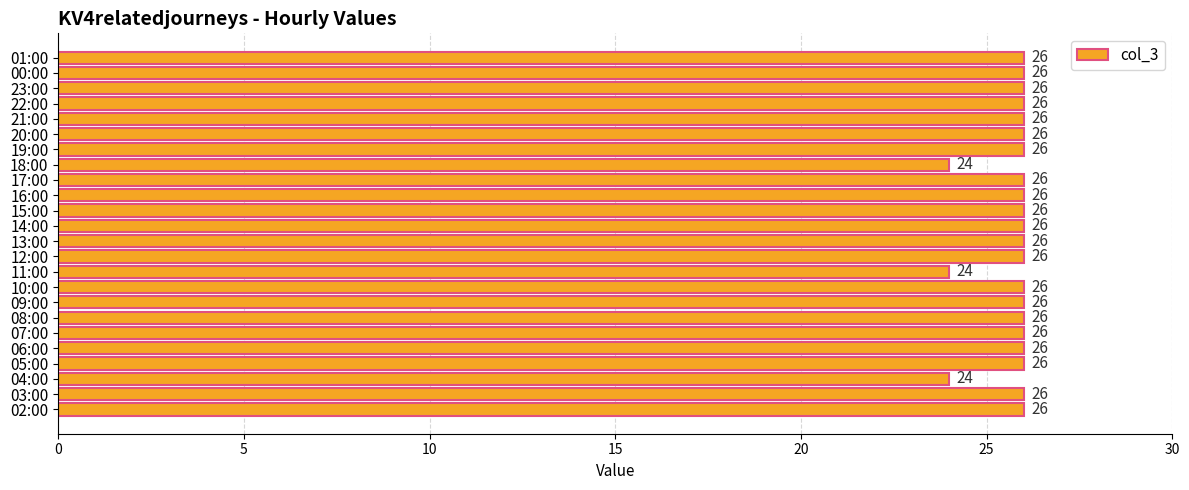

Is it true that the value at 01:00 is 36?

False